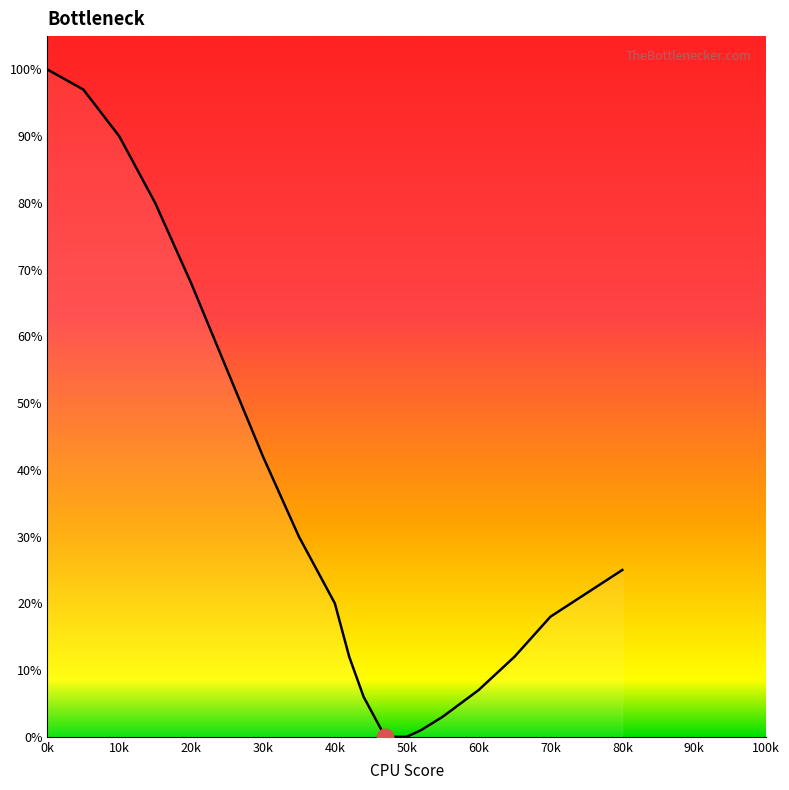

What is the difference between the maximum and minimum values?

100